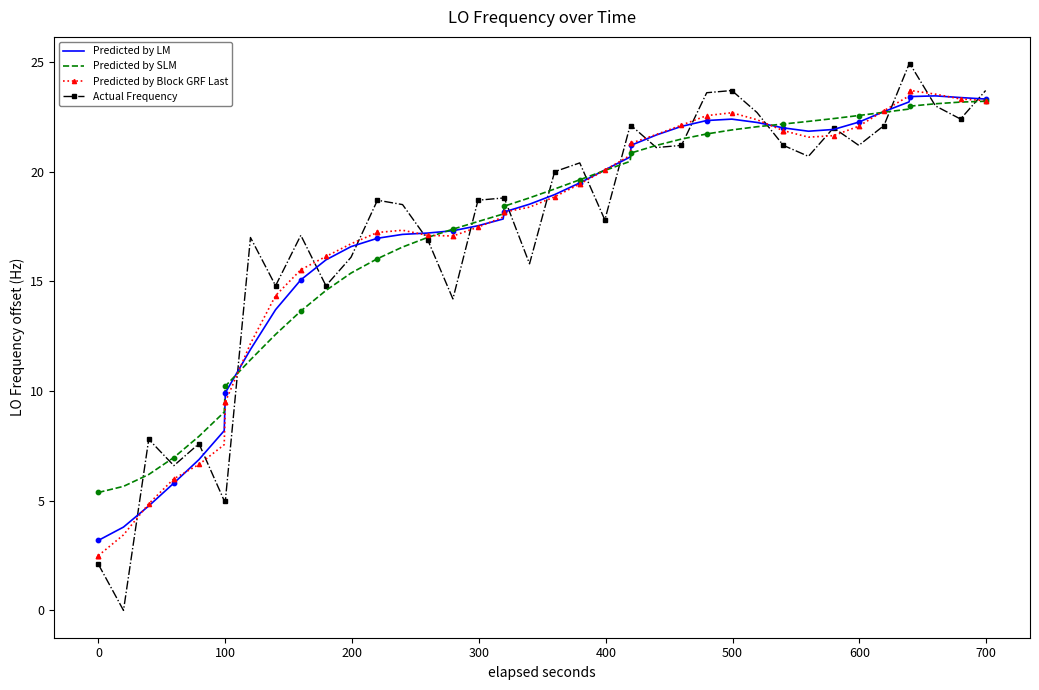

Which series has the widest spread of values?

Actual Frequency